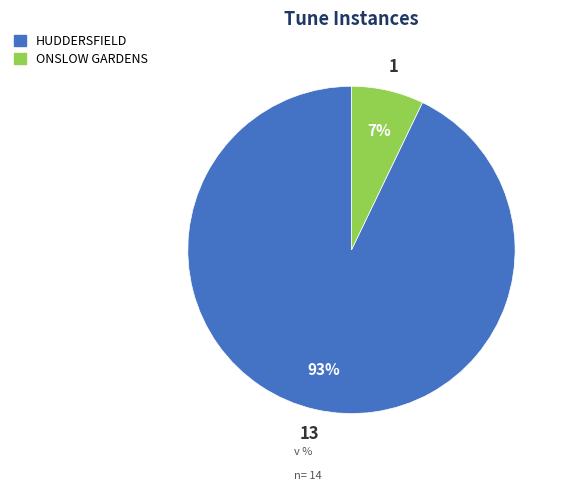

Rank the categories by value from lowest to highest.

ONSLOW GARDENS, HUDDERSFIELD